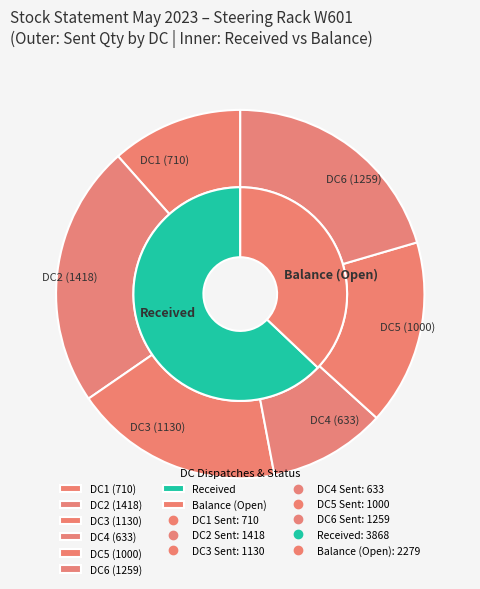

Count the number of slices in the pie.

6